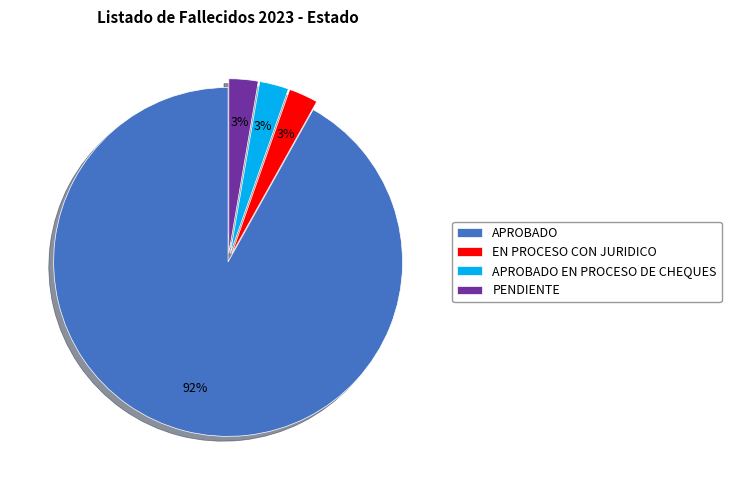

To the nearest percent, what is the average slice percentage?

25%